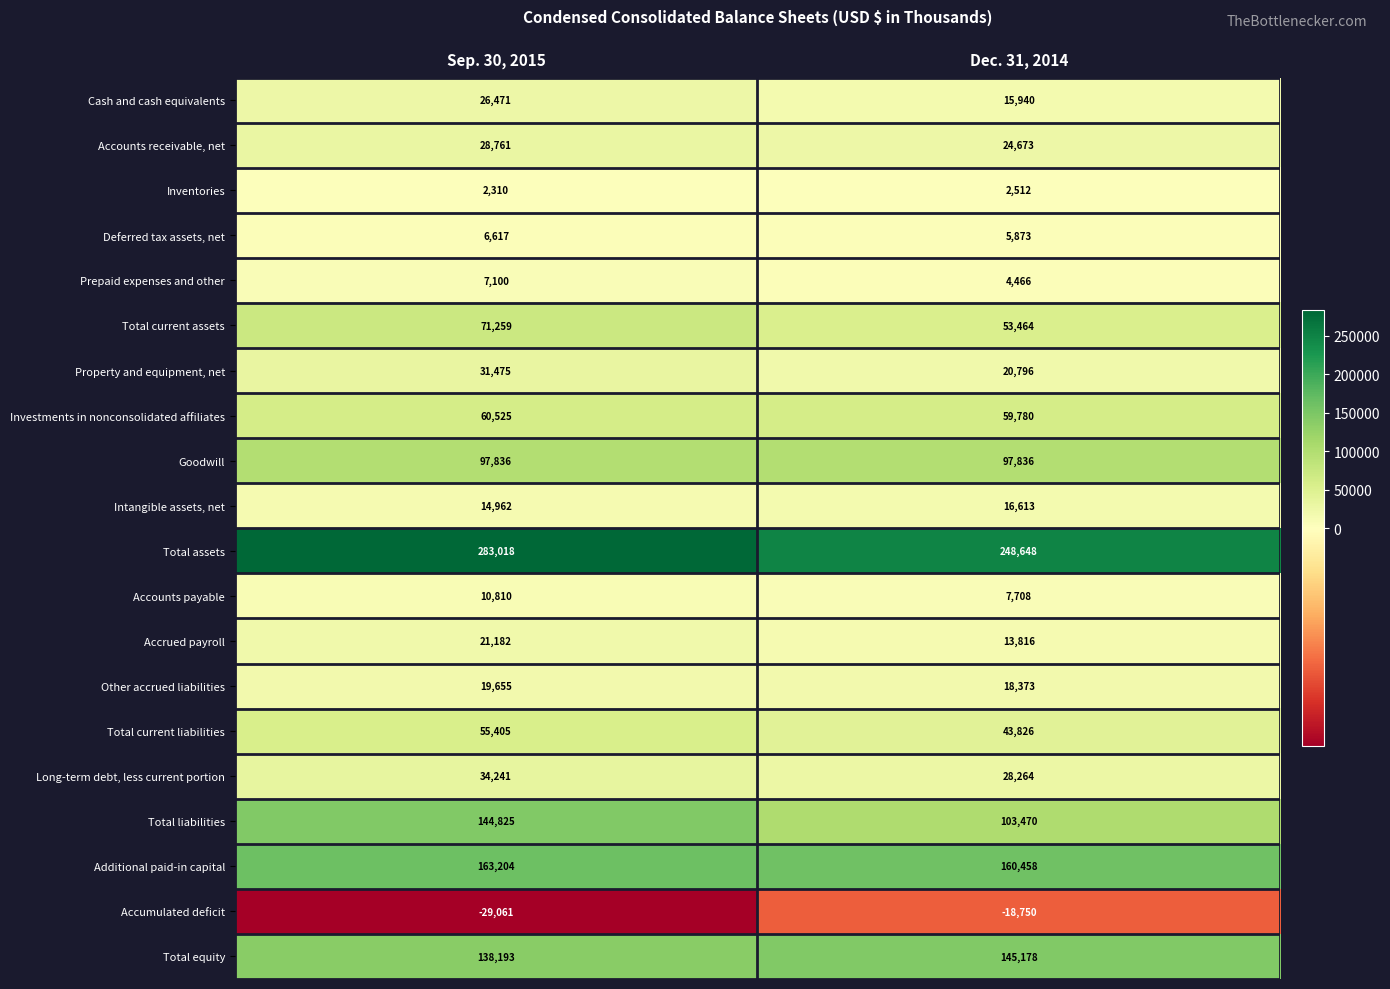

Rank the categories by Accrued payroll value from lowest to highest.

Dec. 31, 2014, Sep. 30, 2015